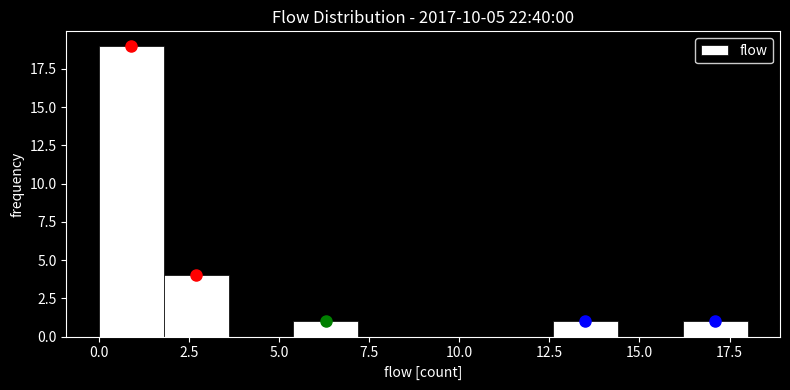

Read against the x-axis, roughly where is the centre of the tallest bar?

1.0